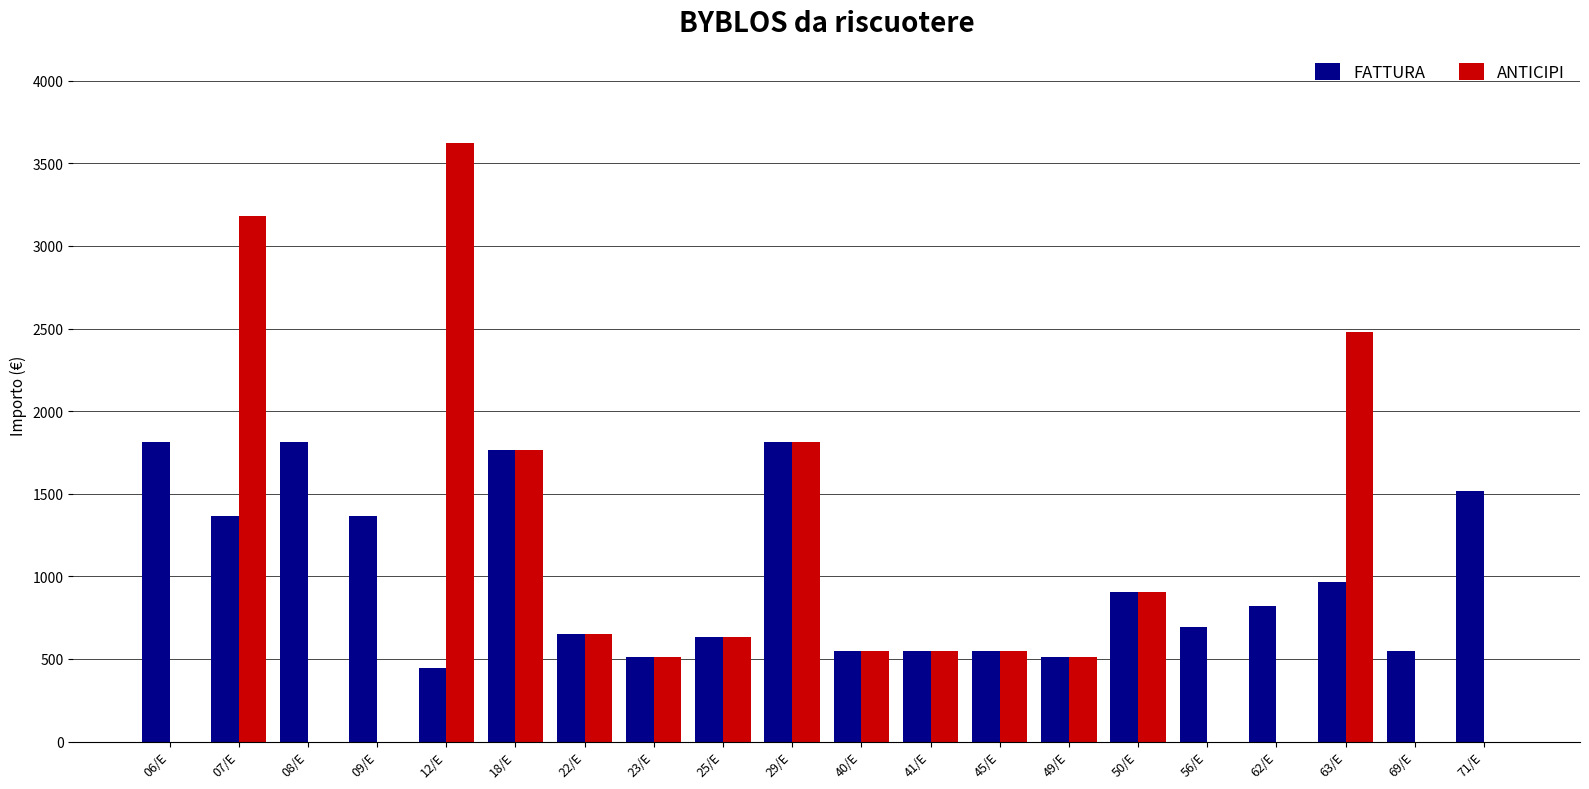

How many data points does each series have?

20